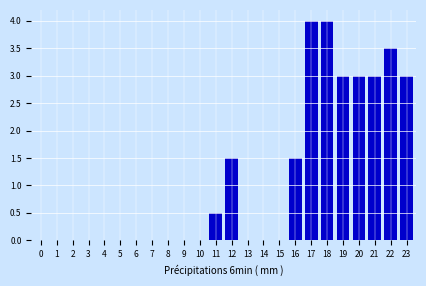

Reading right to left, extract all data points from this chart.

23=3.0	22=3.5	21=3.0	20=3.0	19=3.0	18=4.0	17=4.0	16=1.5	15=0.0	14=0.0	13=0.0	12=1.5	11=0.5	10=0.0	9=0.0	8=0.0	7=0.0	6=0.0	5=0.0	4=0.0	3=0.0	2=0.0	1=0.0	0=0.0